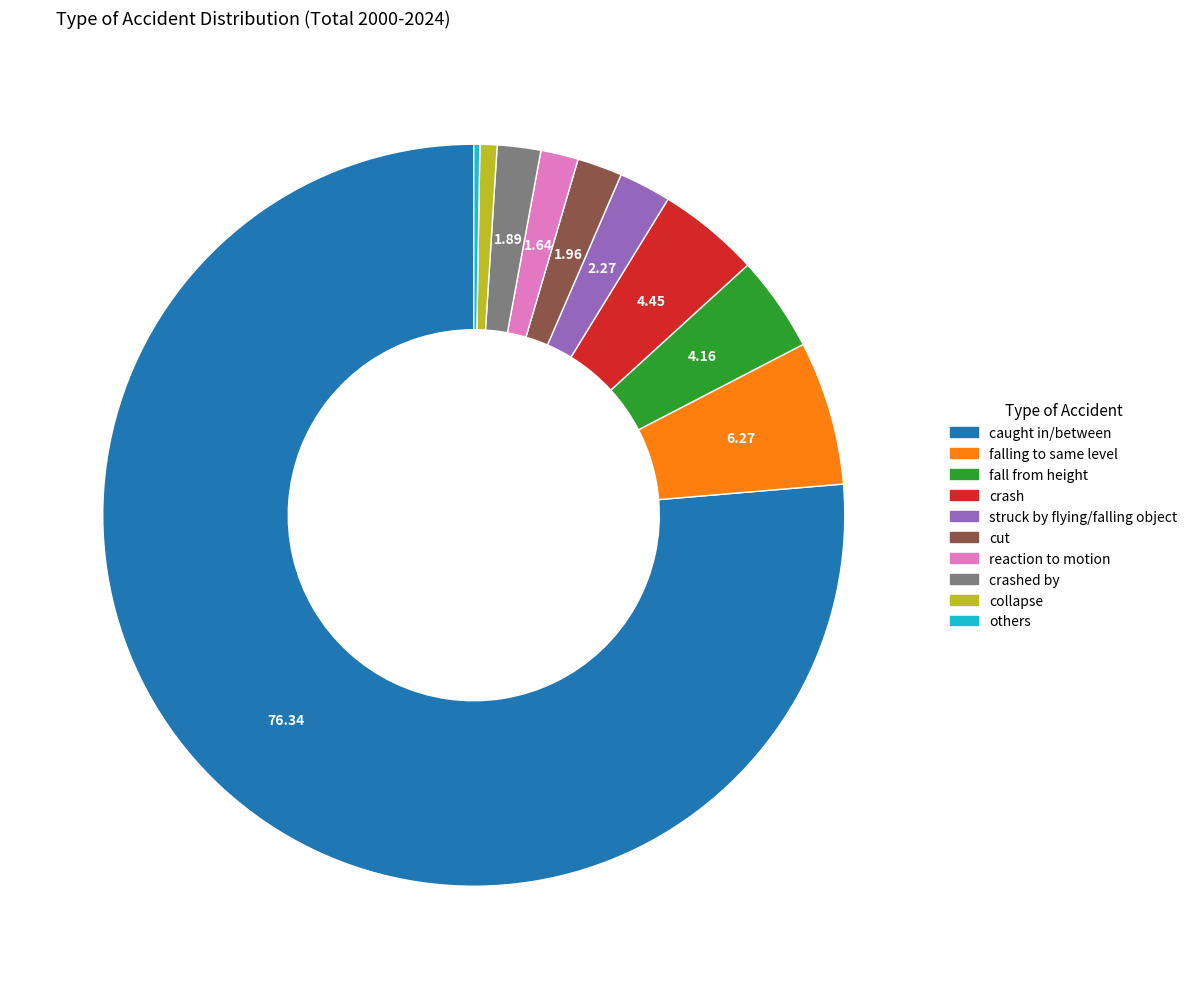

Is there a majority slice in this chart?

Yes